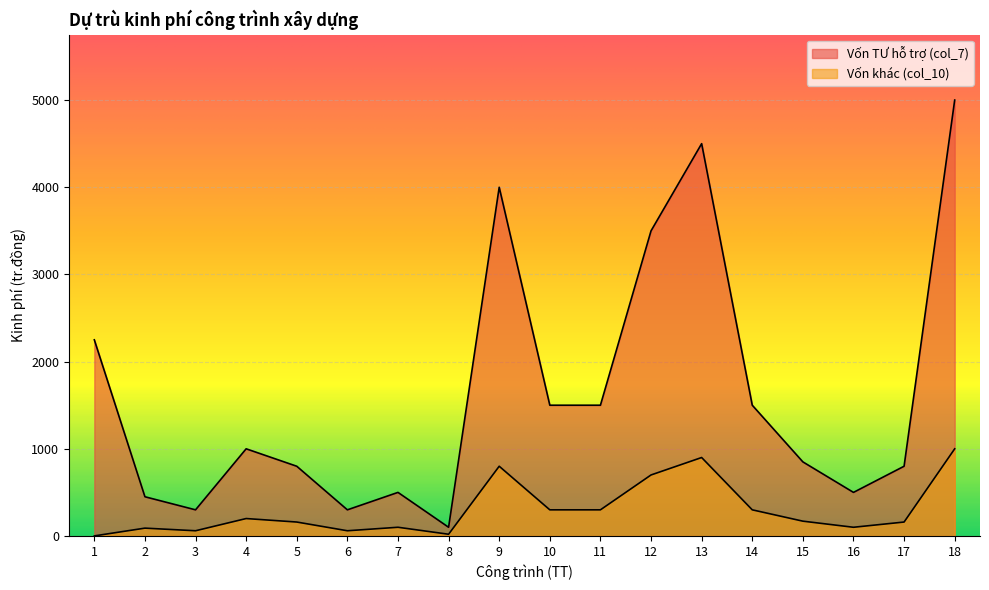

True or false: Vốn TƯ hỗ trợ (col_7) and Vốn khác (col_10) cross at least once.

False